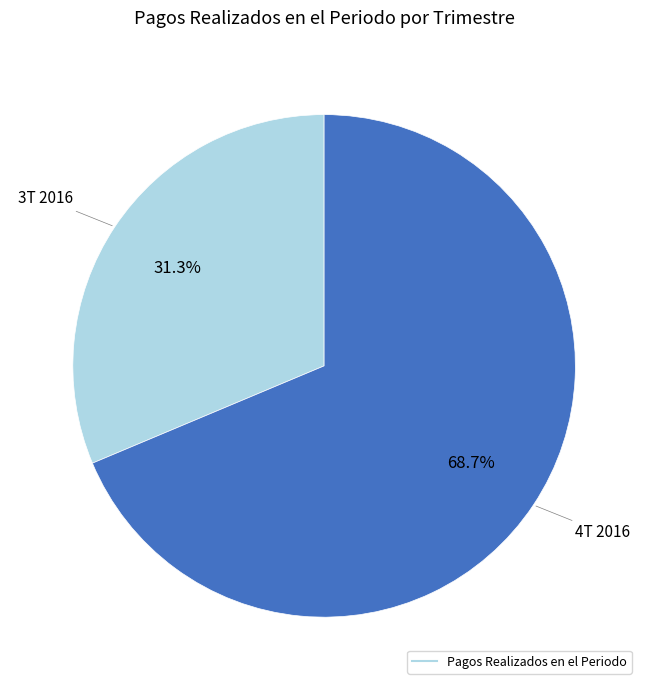

How many segments does this pie chart have?

2